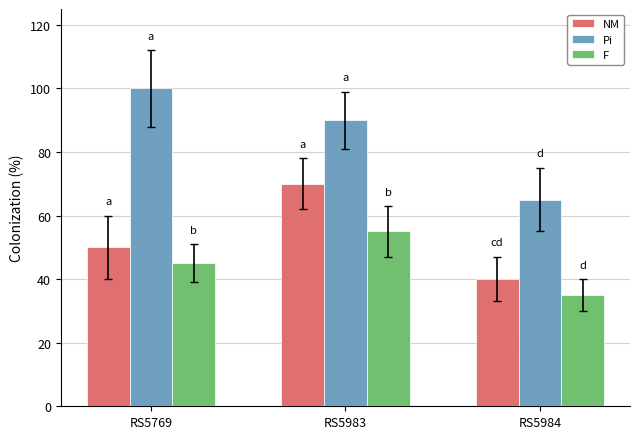

What is the sum of all Pi values?

255